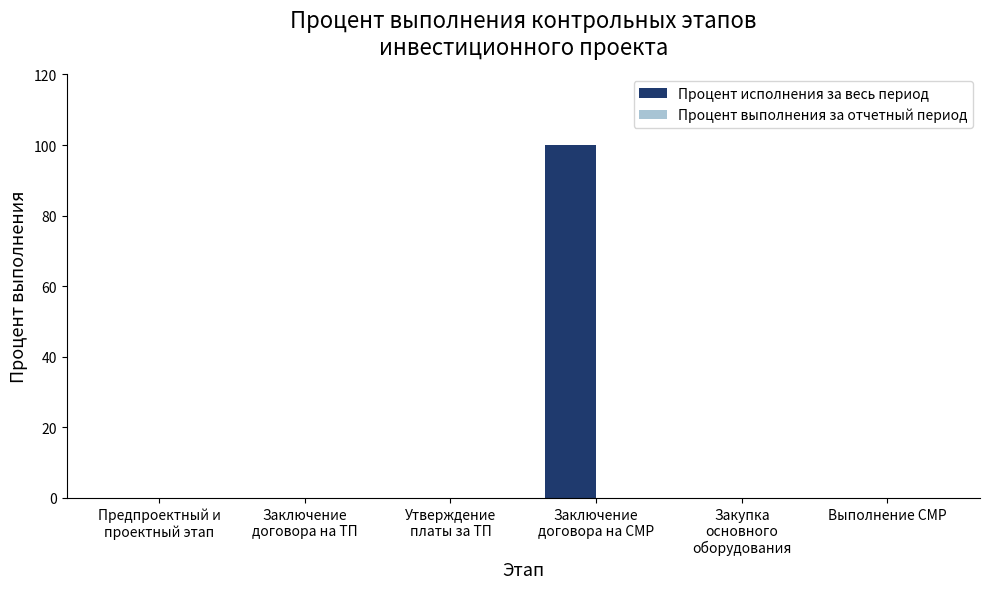

True or false: the data shows 31 at Выполнение СМР.

False